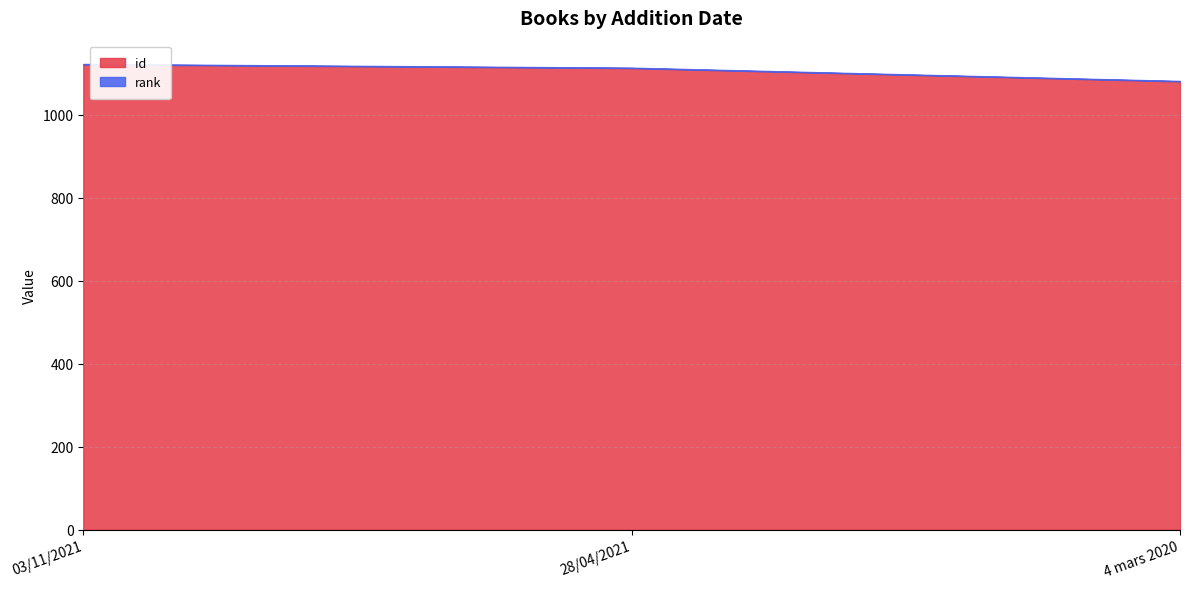

What is the value of the 1st point from the left?

1122